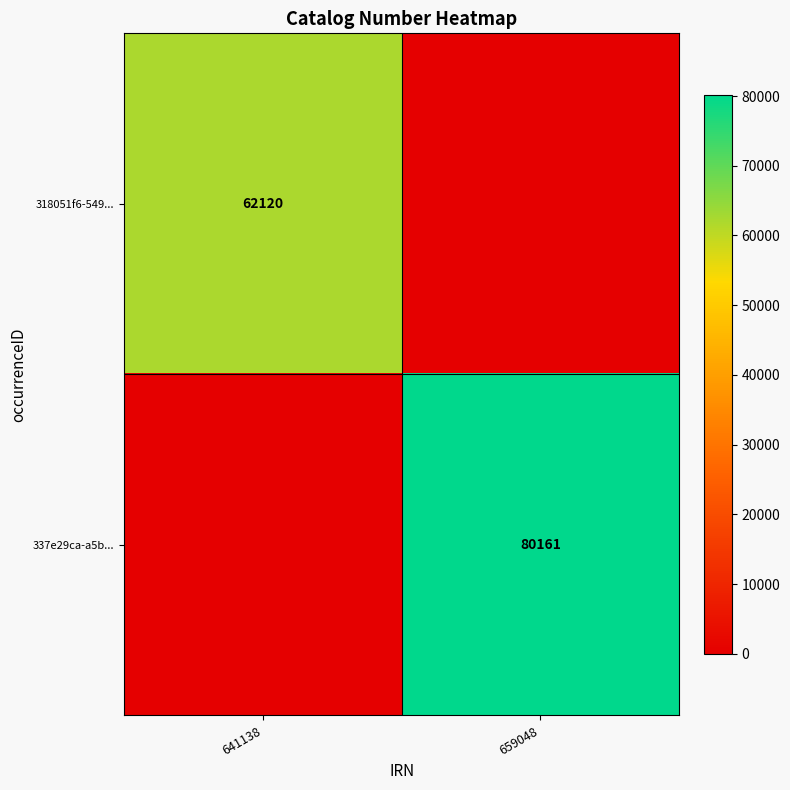

The value of 318051f6-549... at 641138 is 62120. True or false?

True